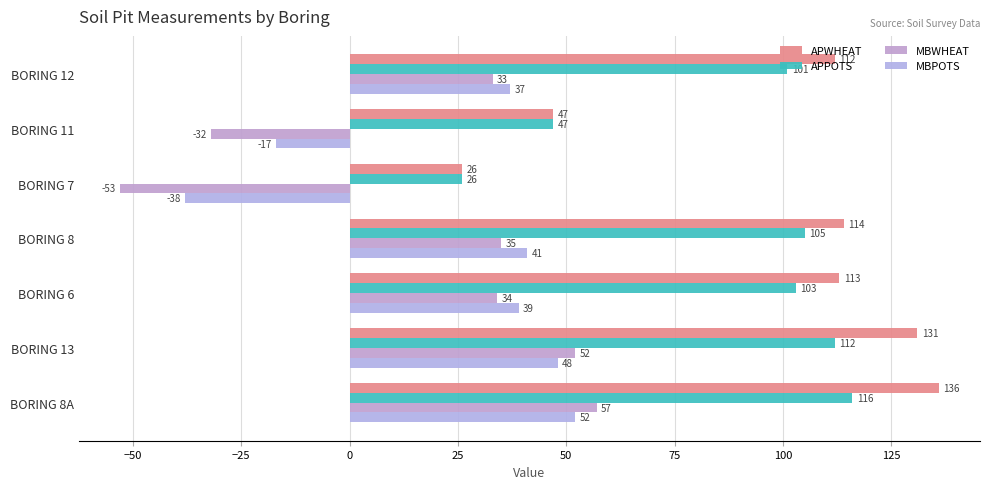

How many positive values does the MBWHEAT series have?

5